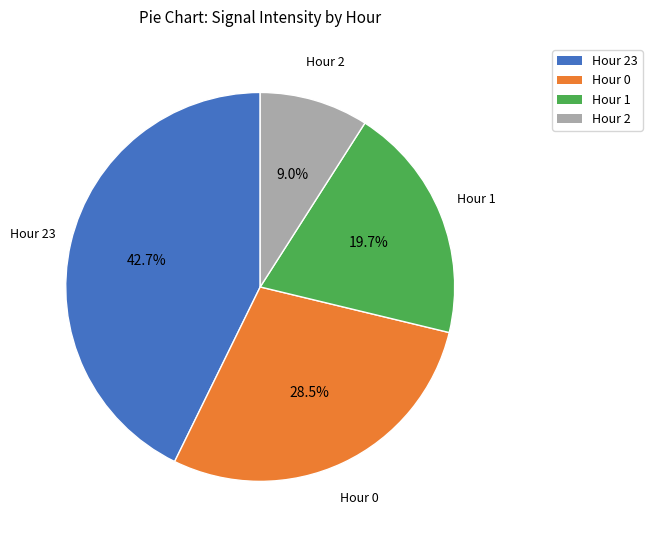

Count the number of slices in the pie.

4